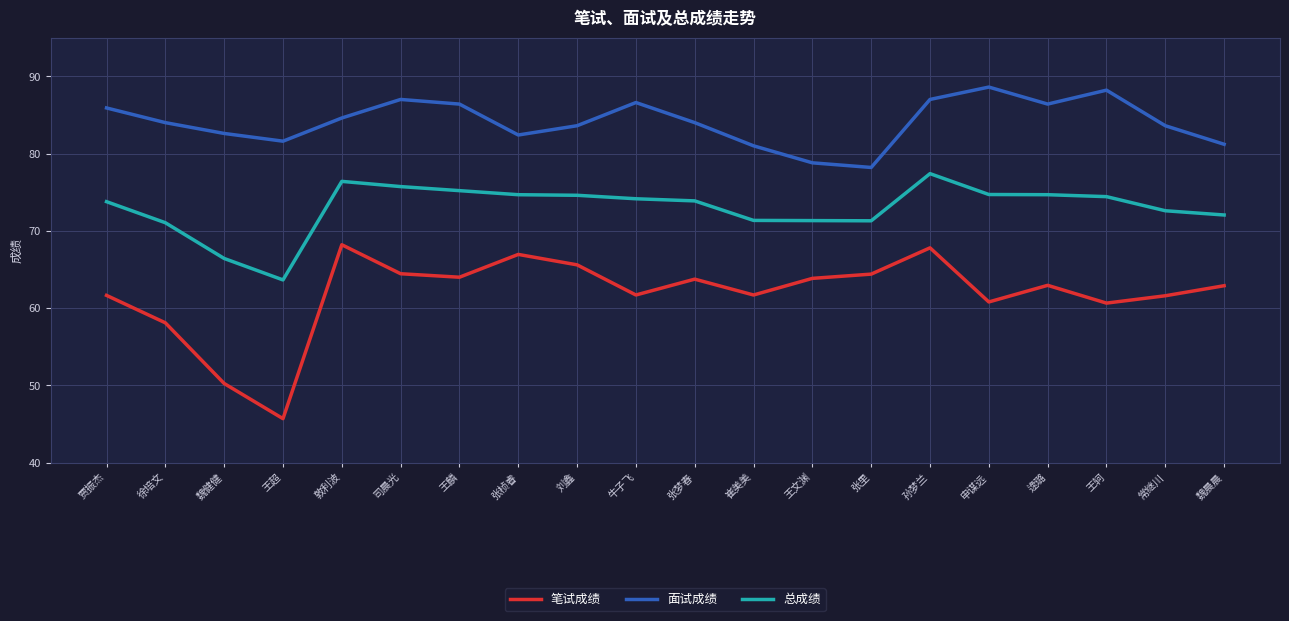

Count the number of categories in the chart.

20